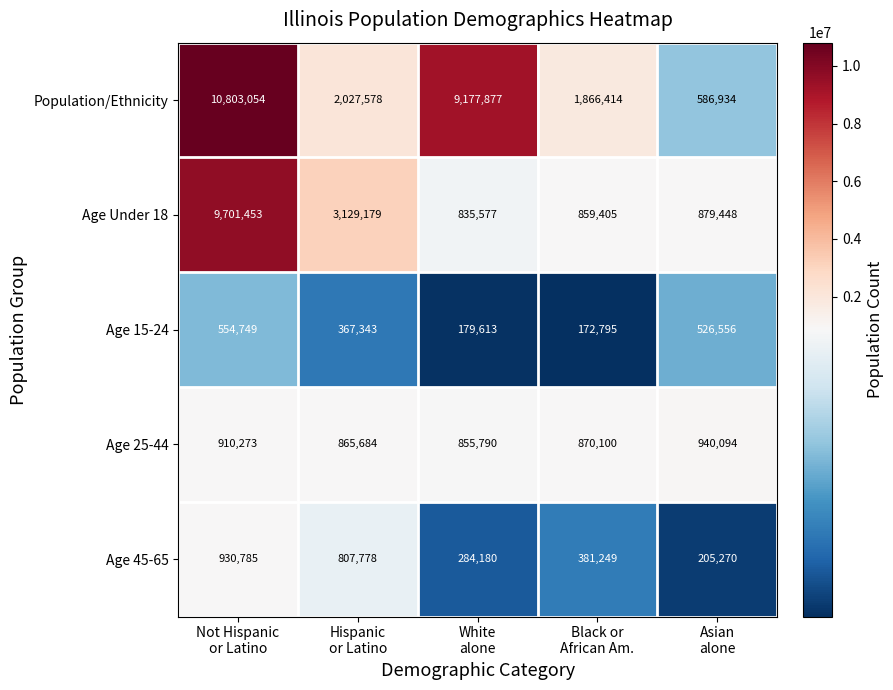

Reading left to right, extract all data points from this chart.

Population/Ethnicity: 10803054	2027578	9177877	1866414	586934
Age Under 18: 9701453	3129179	835577	859405	879448
Age 15-24: 554749	367343	179613	172795	526556
Age 25-44: 910273	865684	855790	870100	940094
Age 45-65: 930785	807778	284180	381249	205270